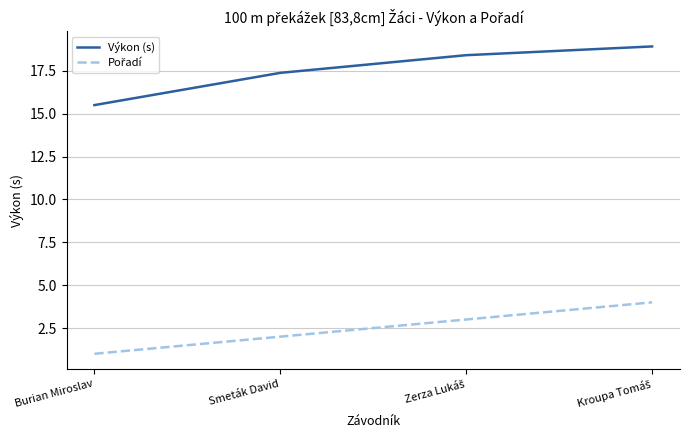

Is this an area chart (filled region under the line)?

No